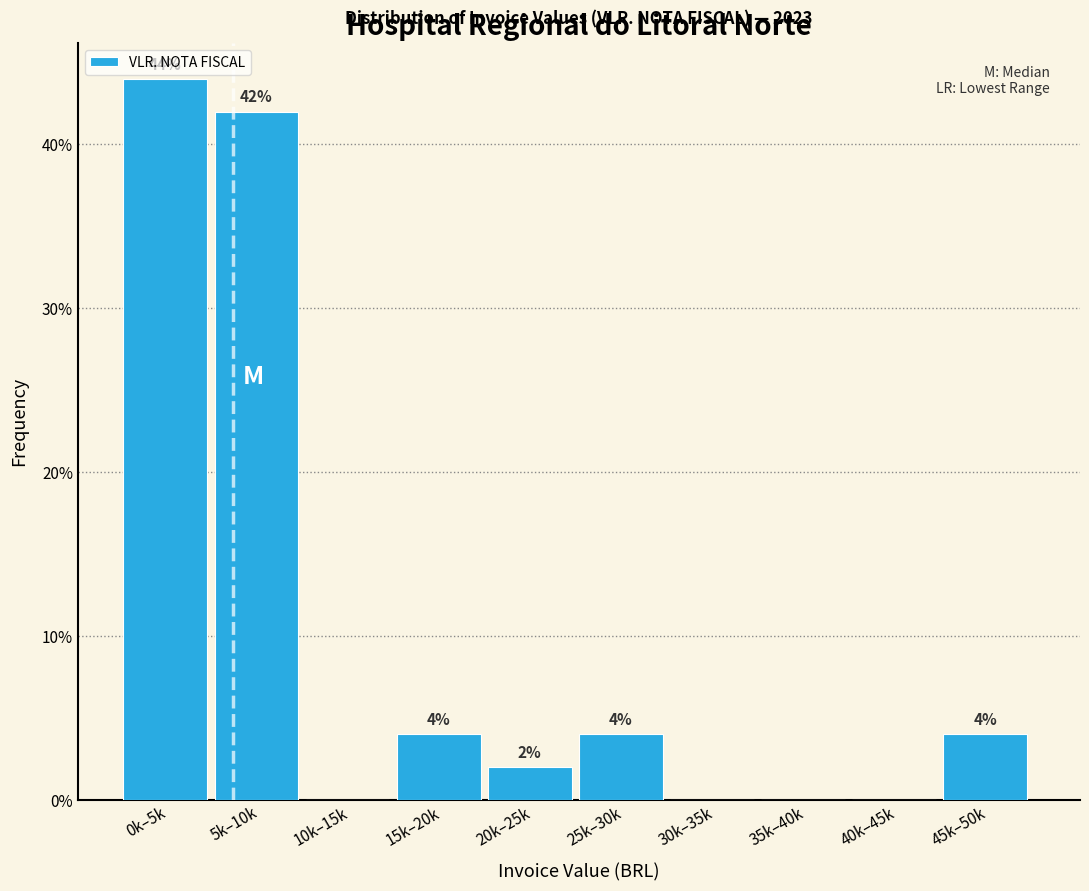

Reading left to right, extract all data points from this chart.

0k–5k=44	5k–10k=42	10k–15k=0	15k–20k=4	20k–25k=2	25k–30k=4	30k–35k=0	35k–40k=0	40k–45k=0	45k–50k=4